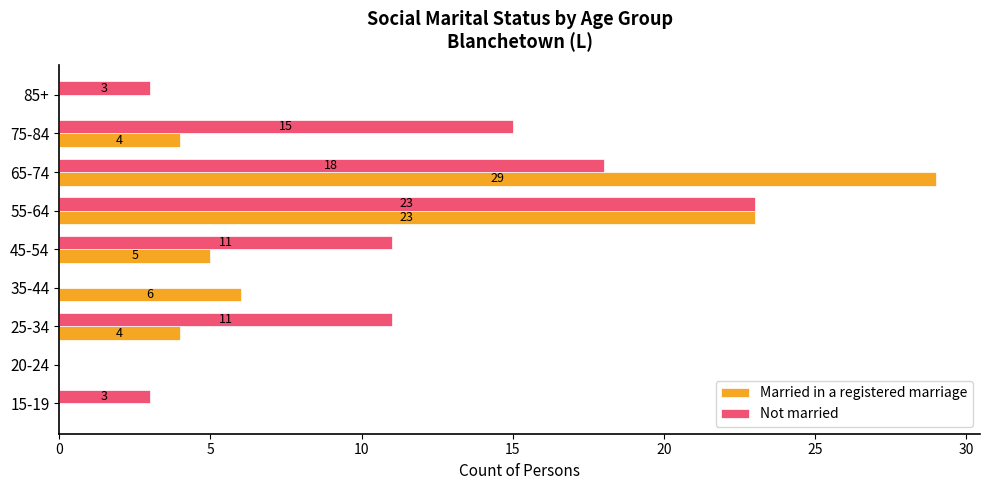

What is the sum of the Married in a registered marriage values at 85+ and 55-64?

23